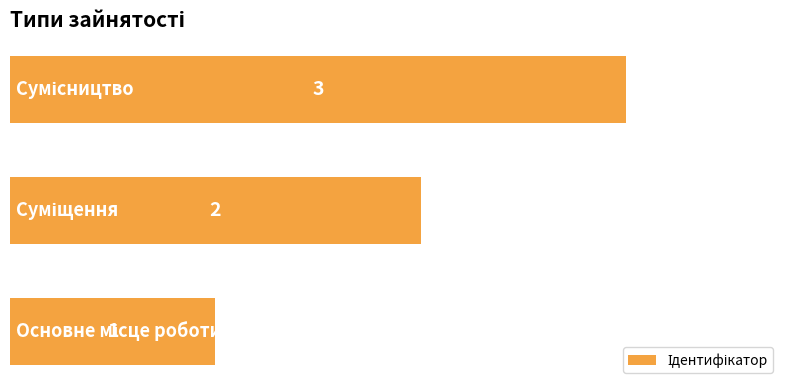

How many values are between 1 and 3?

3